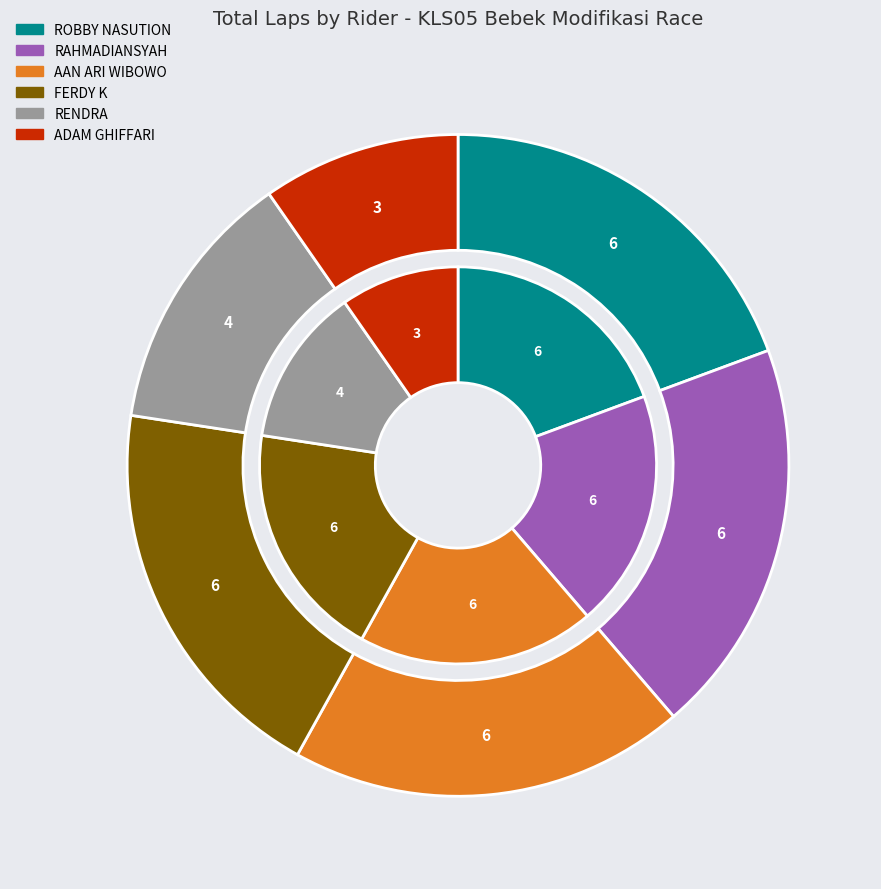

True or false: M HAFIZ accounts for 1% of the total.

False